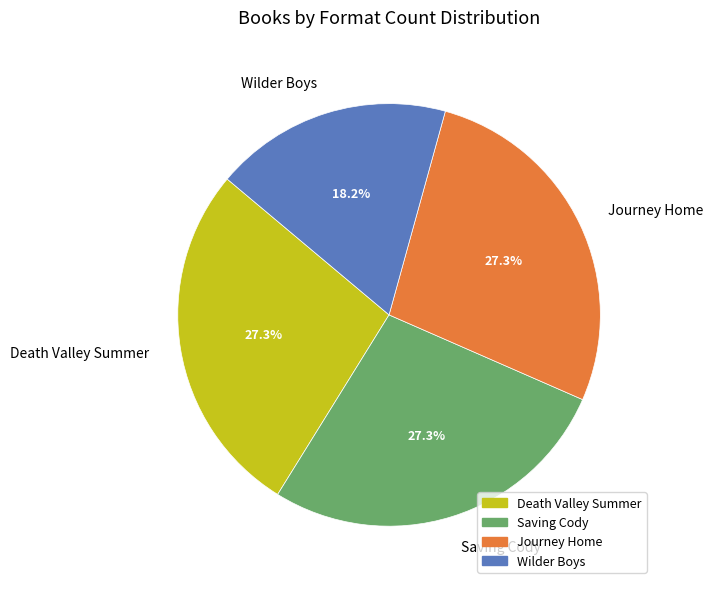

Count the number of slices in the pie.

4